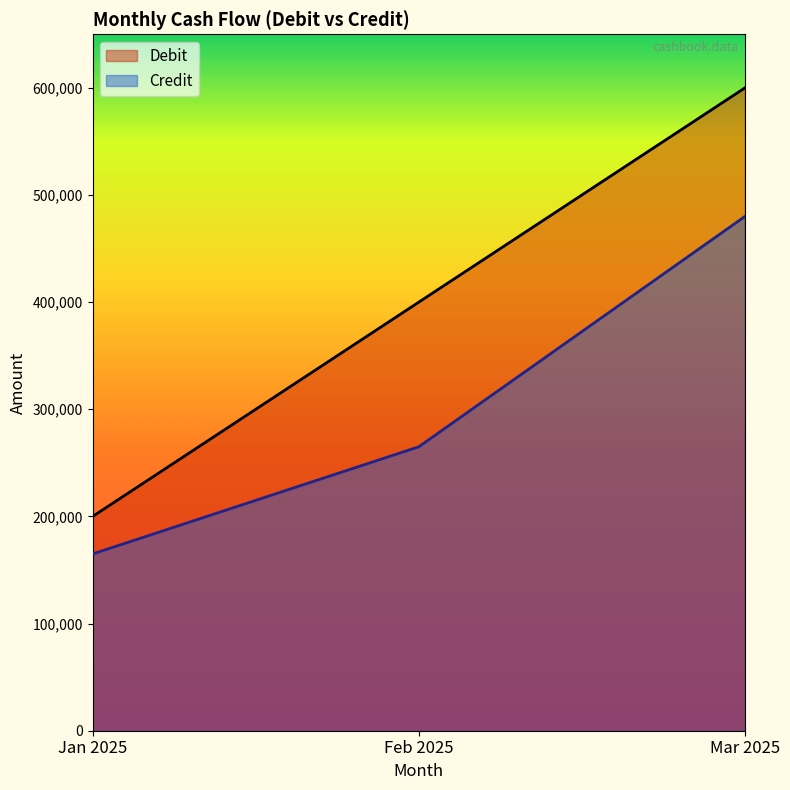

List the series in order of their overall mean, highest first.

Debit, Credit